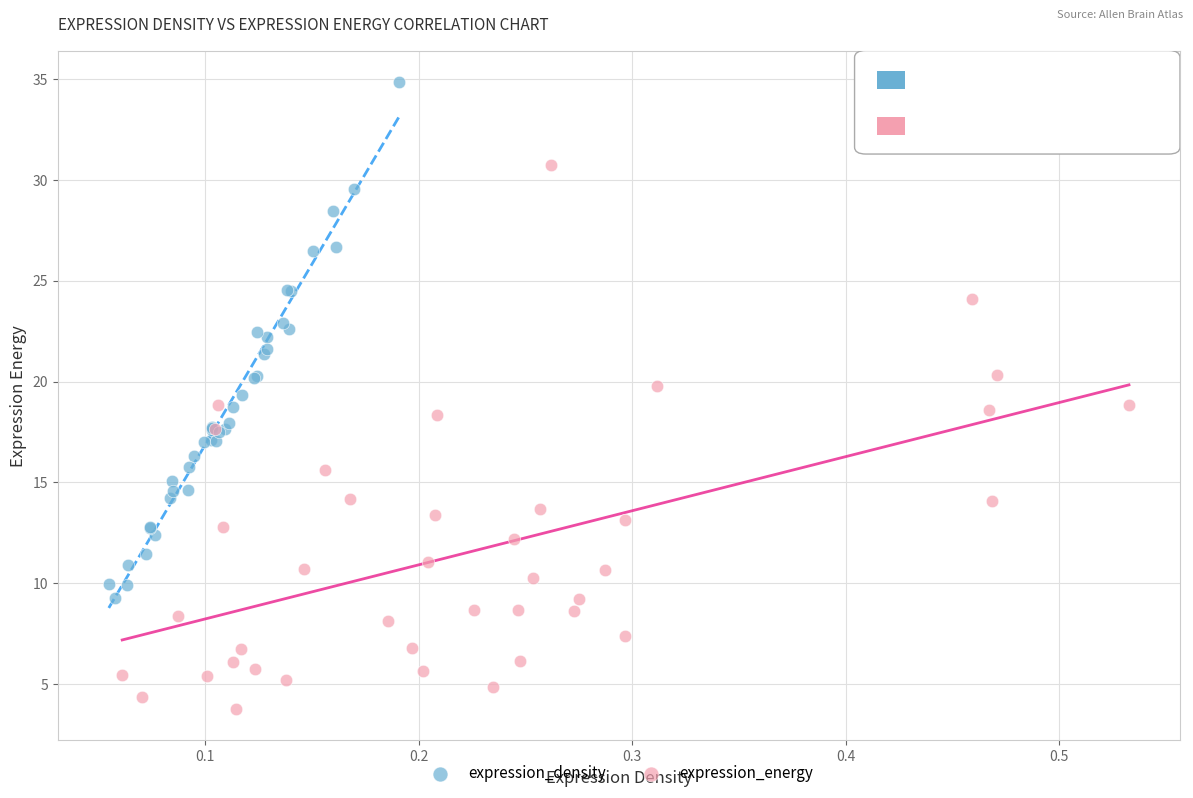

What are all the series names shown in the legend?

expression_density, expression_energy